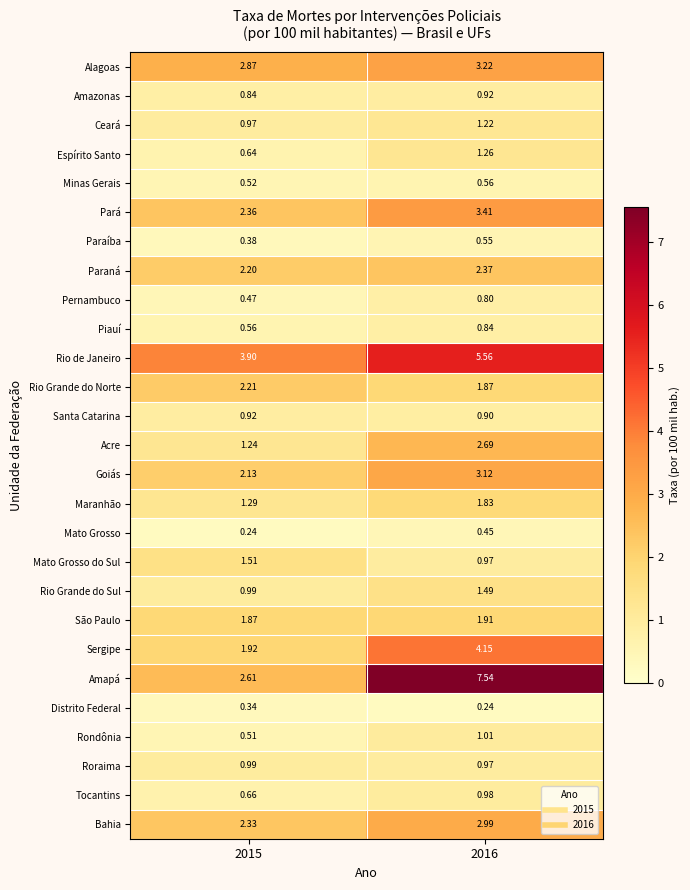

Which series has the widest spread of values?

Amapá